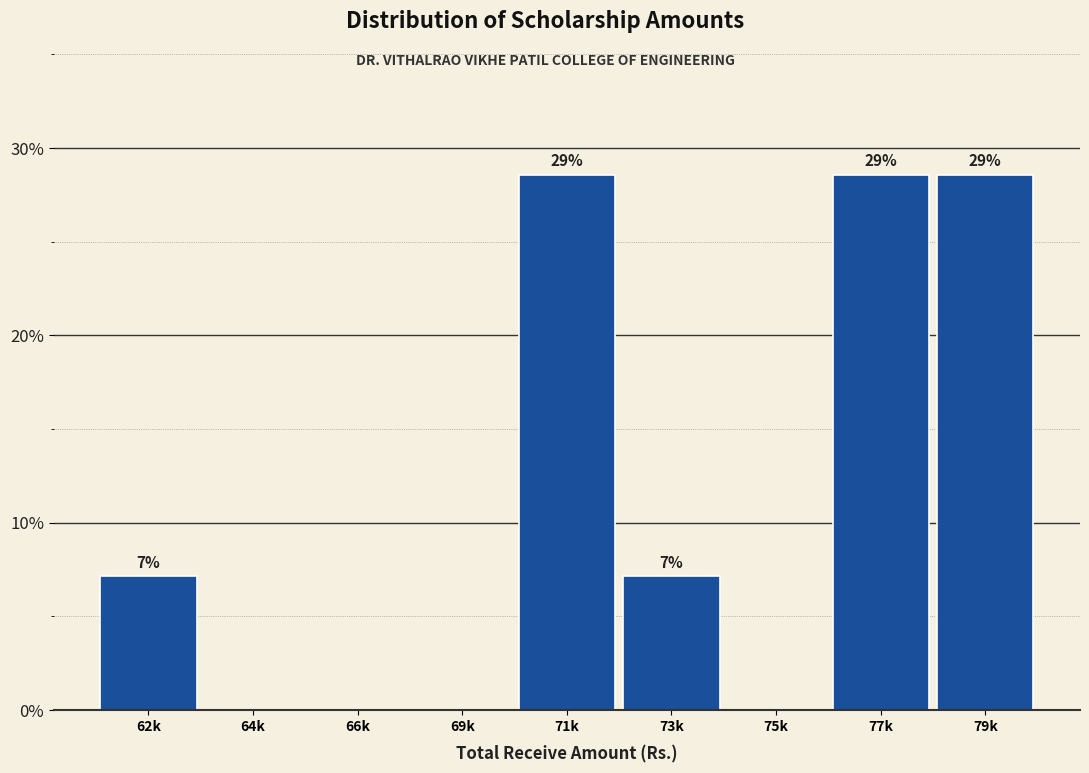

Are the bars horizontal?

No